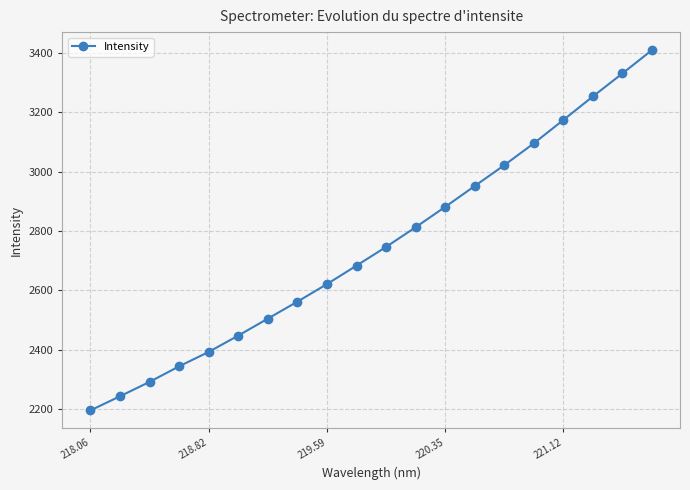

What is the smallest value displayed?

2195.6